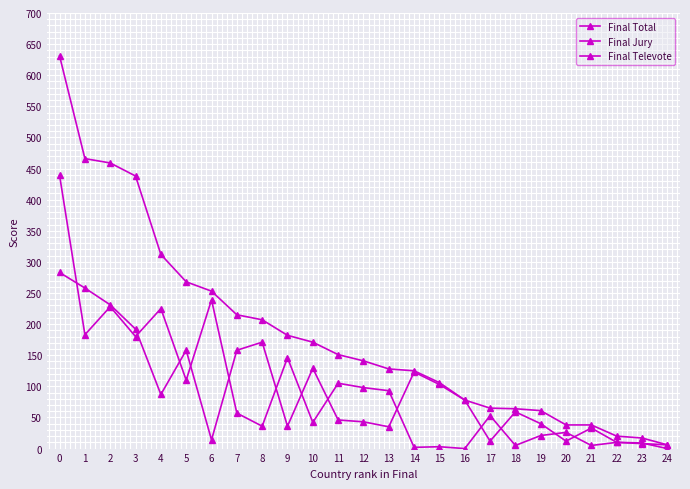

How many lines are shown in the chart?

3